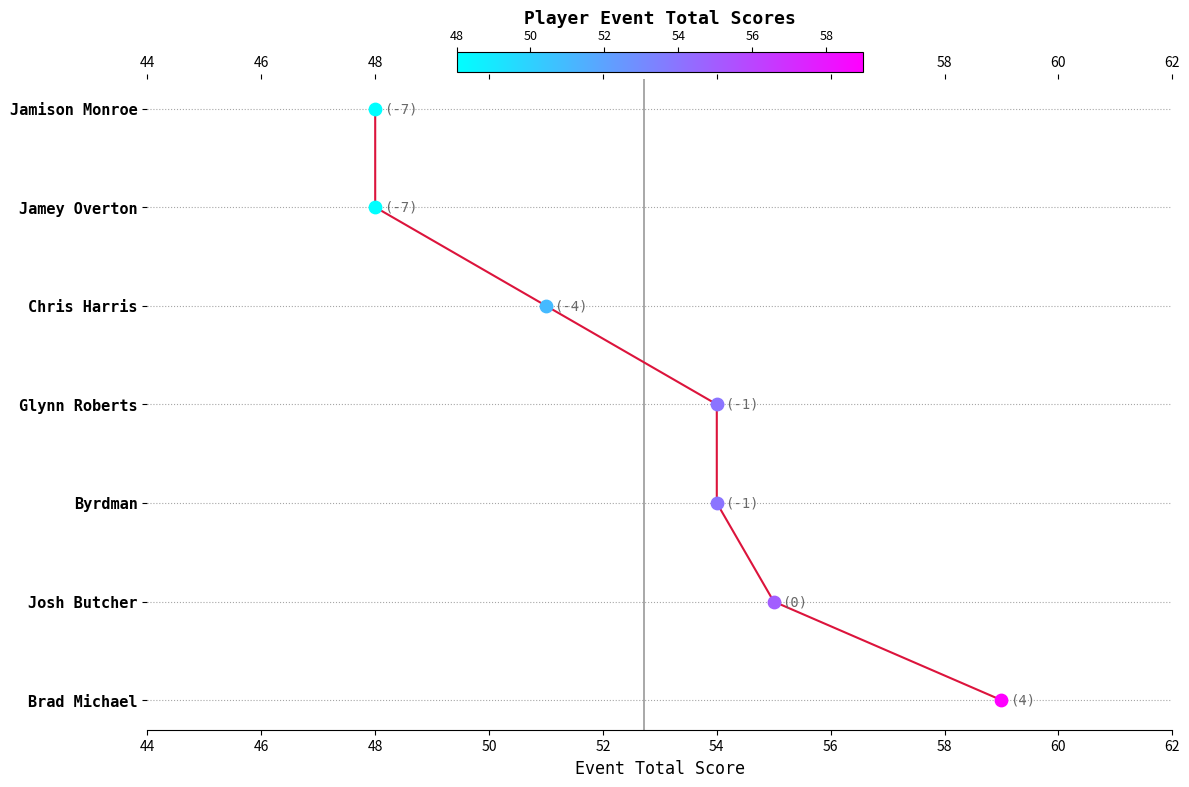

What is the change in value from 52 to 54?

+1